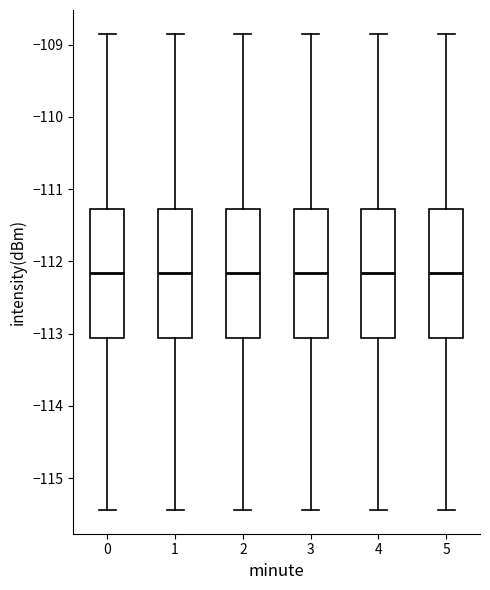

Reading left to right, read every box against the y-axis: the position of its median line, the range the box covers, and the ends of its whiskers. The values are not printed on the chart, so give them approximately, as read against the axis.

0: median -112.2, box -113.1 to -111.3, whiskers -115.4 to -108.8
1: median -112.2, box -113.1 to -111.3, whiskers -115.4 to -108.8
2: median -112.2, box -113.1 to -111.3, whiskers -115.4 to -108.8
3: median -112.2, box -113.1 to -111.3, whiskers -115.4 to -108.8
4: median -112.2, box -113.1 to -111.3, whiskers -115.4 to -108.8
5: median -112.2, box -113.1 to -111.3, whiskers -115.4 to -108.8